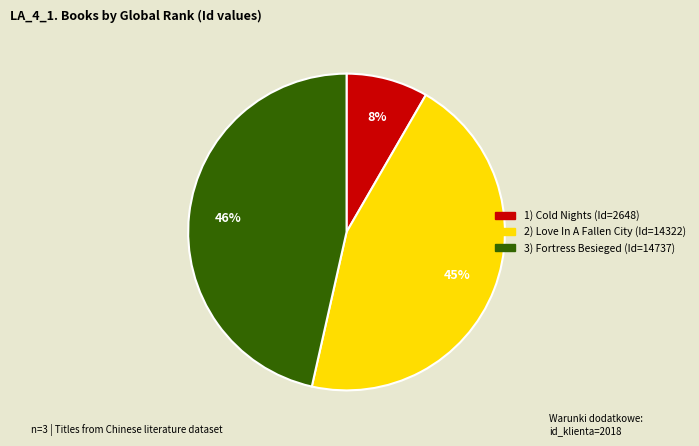

How many segments does this pie chart have?

3